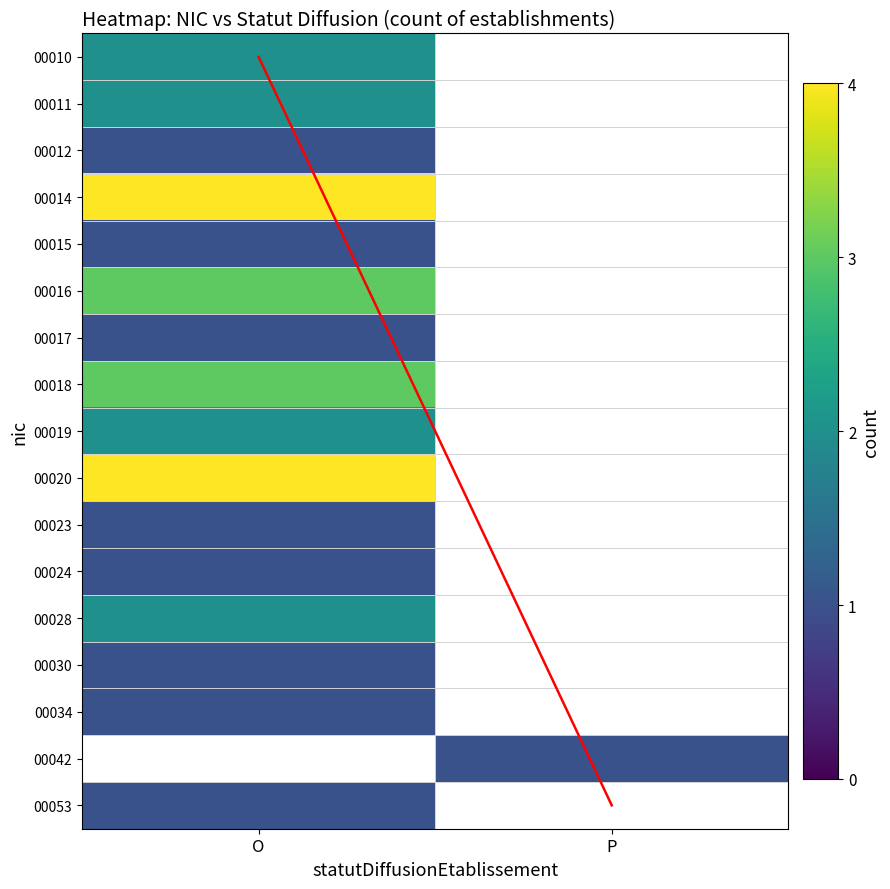

What is the lowest value of the 00030 series?

1.0